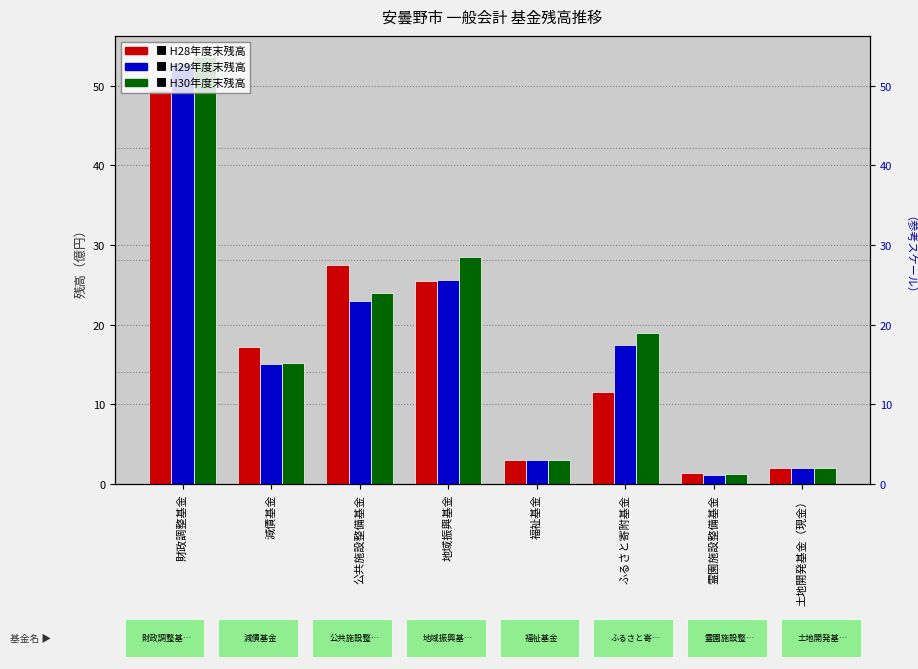

How many bars are there in total?

24